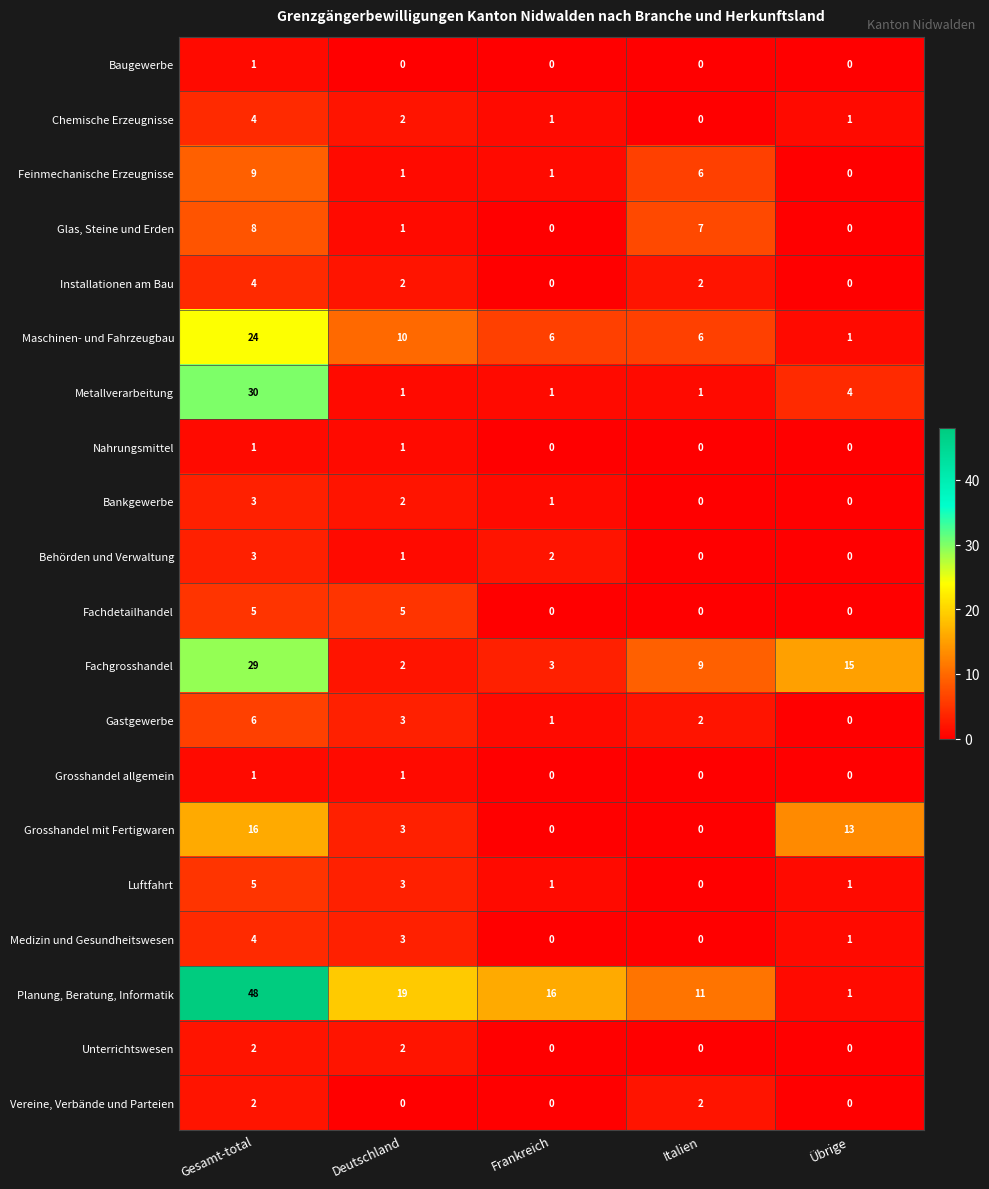

Which series has the largest total across all categories?

Planung, Beratung, Informatik